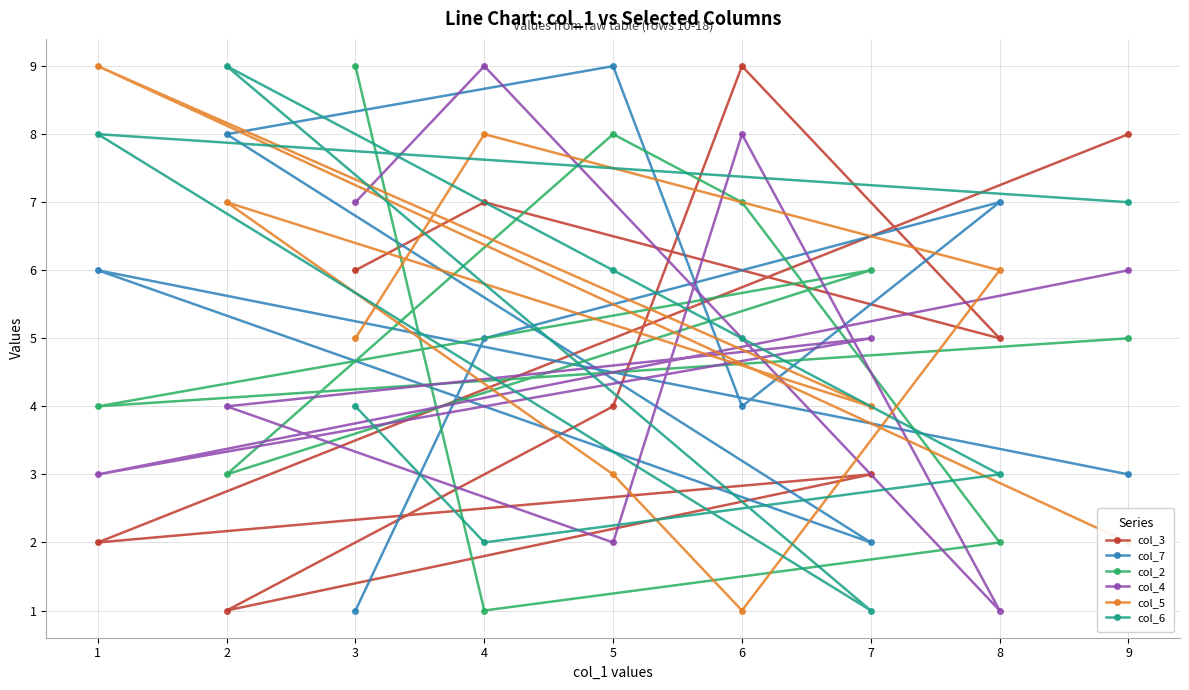

Which series has the widest spread of values?

col_3